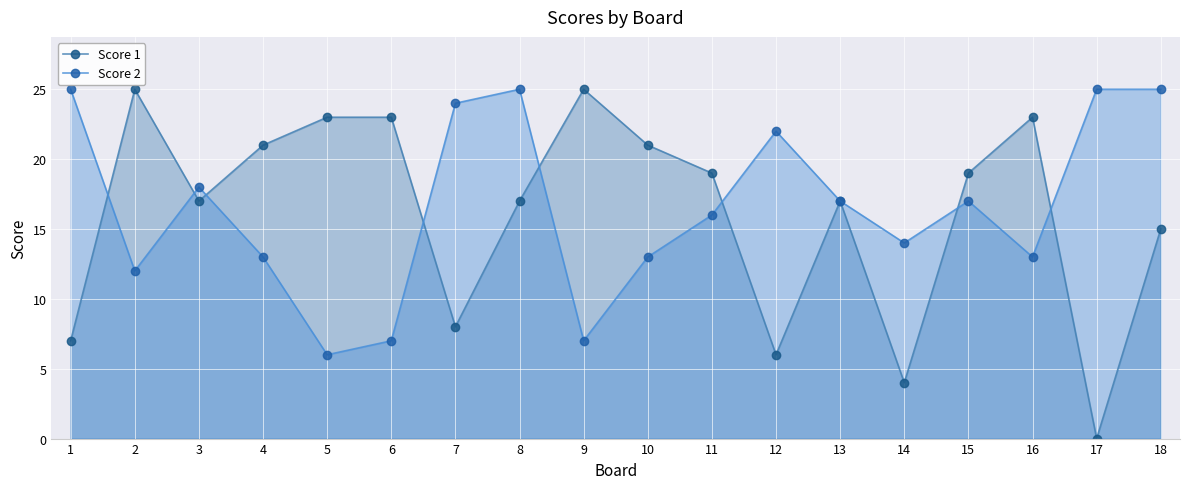

What are all the series names shown in the legend?

Score 1, Score 2